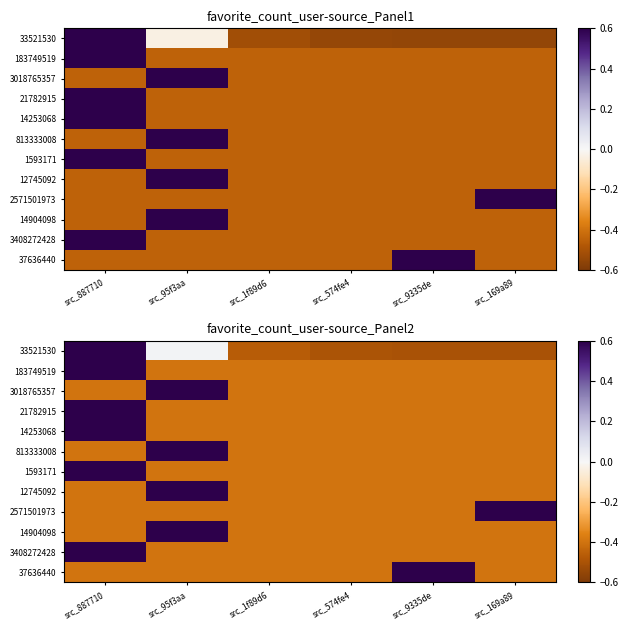

Which series has the largest range (max minus min)?

33521530